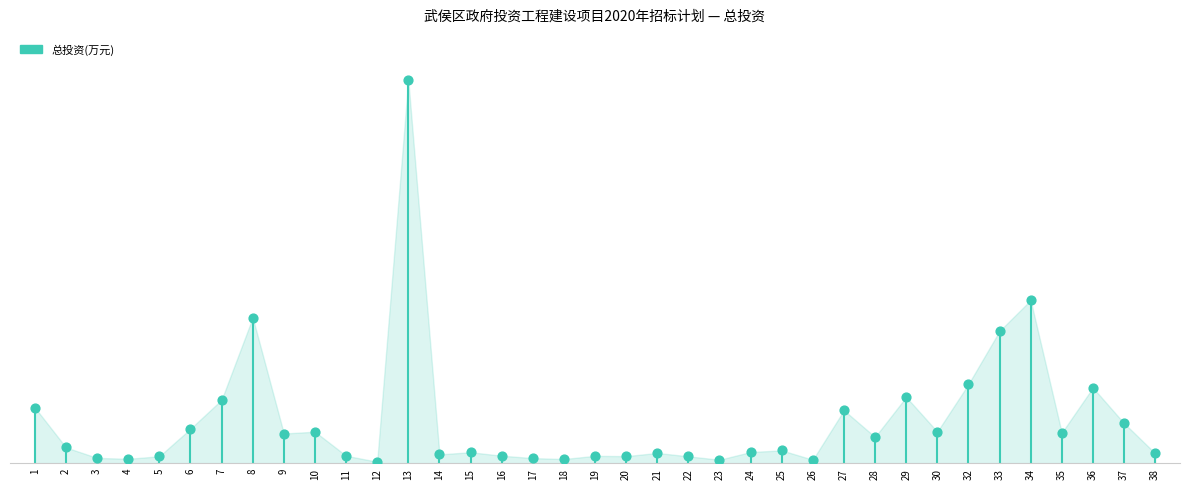

What is the change in value from 16 to 35?

+26248.7